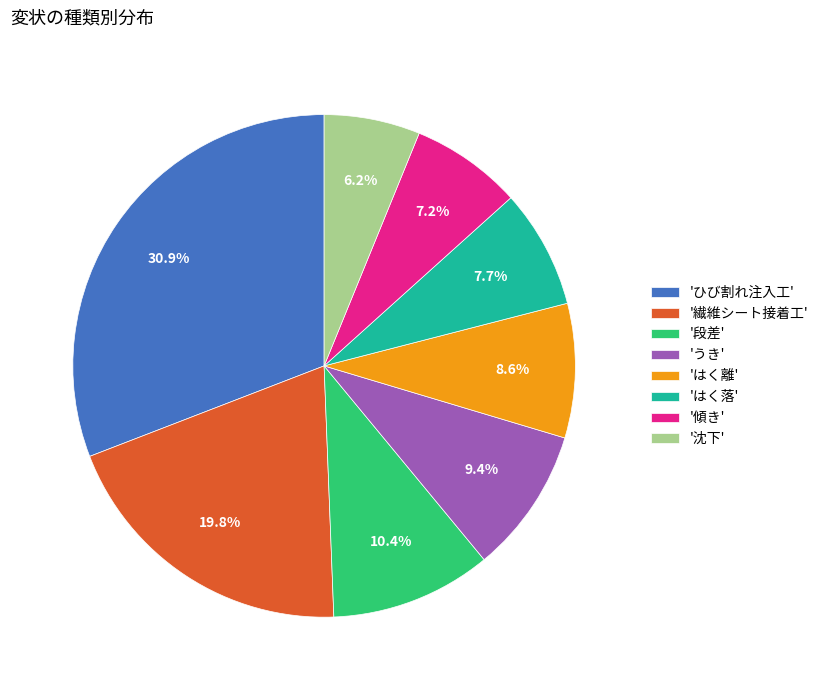

Is there any slice that represents more than half of the pie?

No